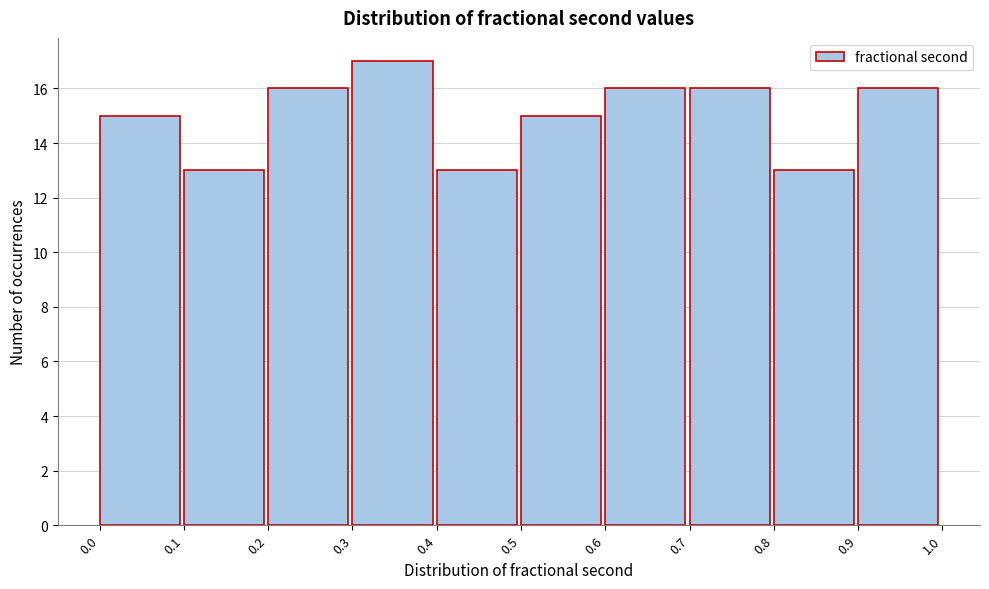

What is the height of the bar covering 0.6 to 0.7 on the x-axis? The values are not printed on the chart, so give them approximately, as read against the axis.

16